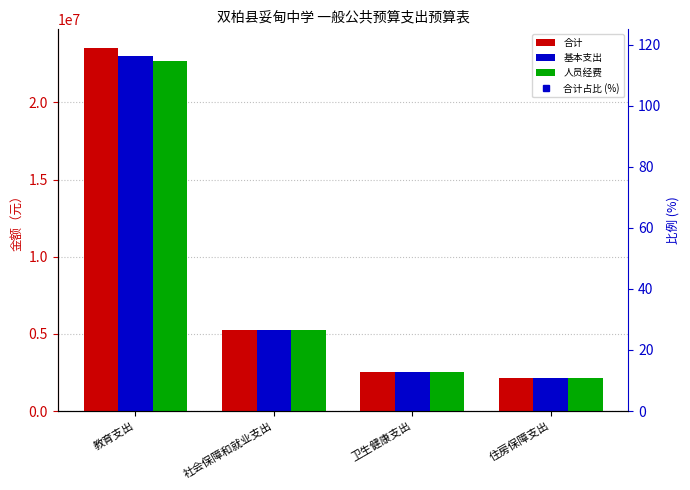

At which category is the sum across all series the highest?

教育支出